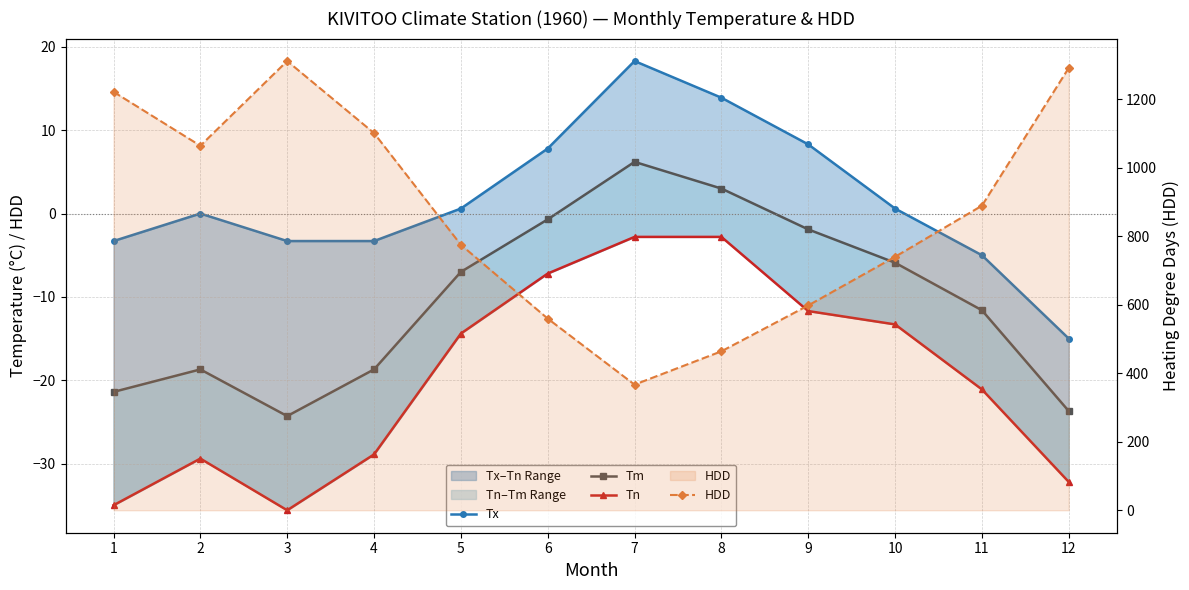

Count the number of data series in this chart.

4